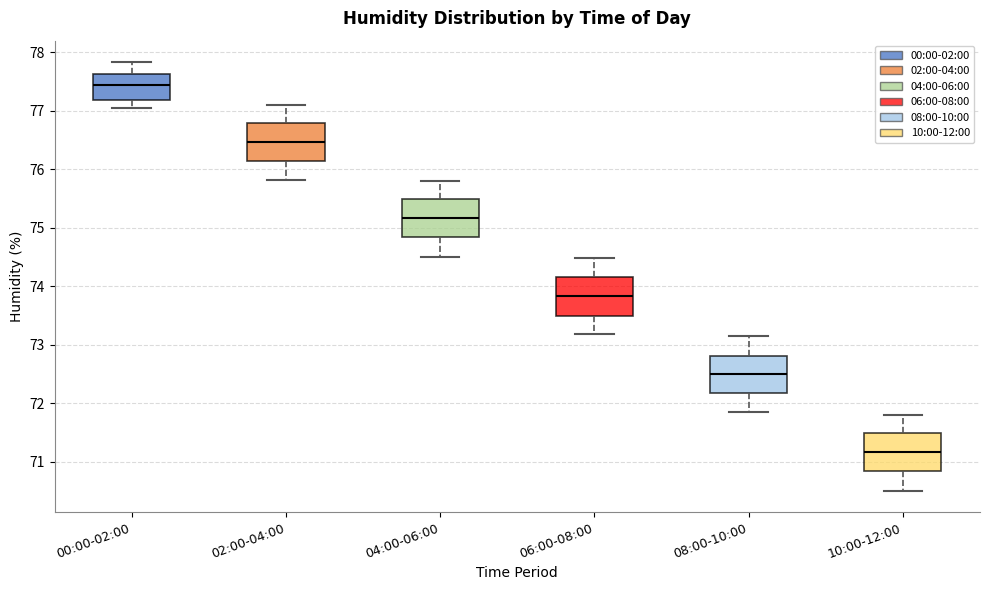

Where is the upper edge of the box for 02:00-04:00 on the y-axis? The values are not printed on the chart, so give them approximately, as read against the axis.

76.8